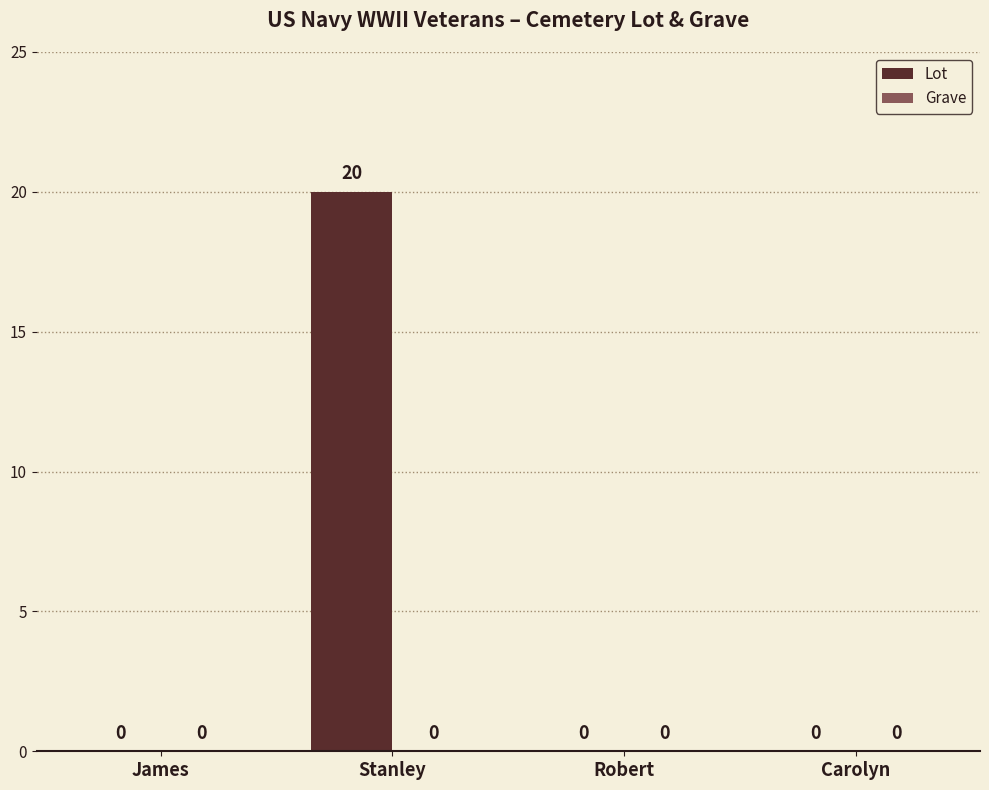

Read the value at Stanley, to the nearest 5.

20